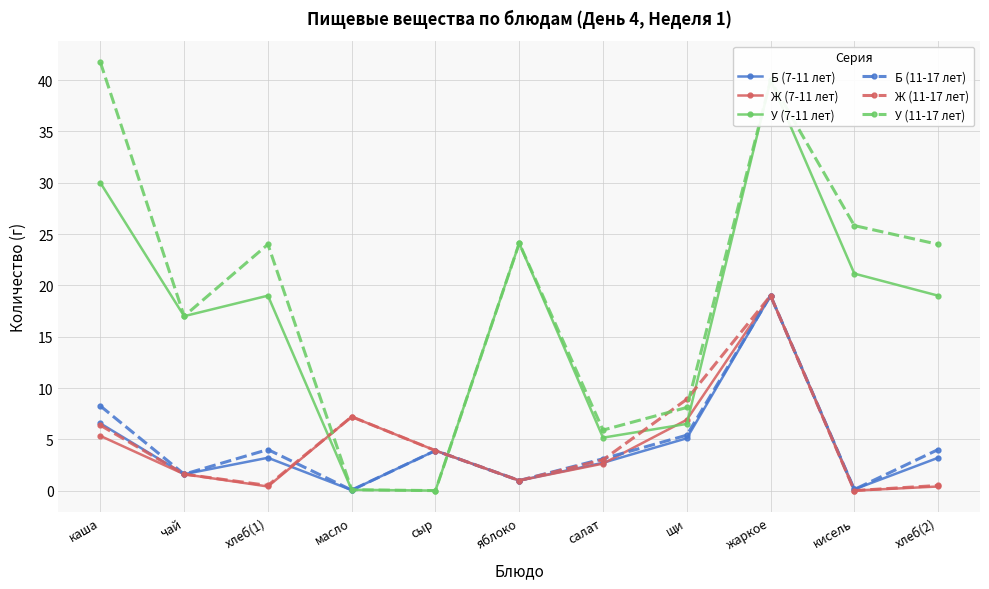

What is the label of the 6th point from the right?

яблоко